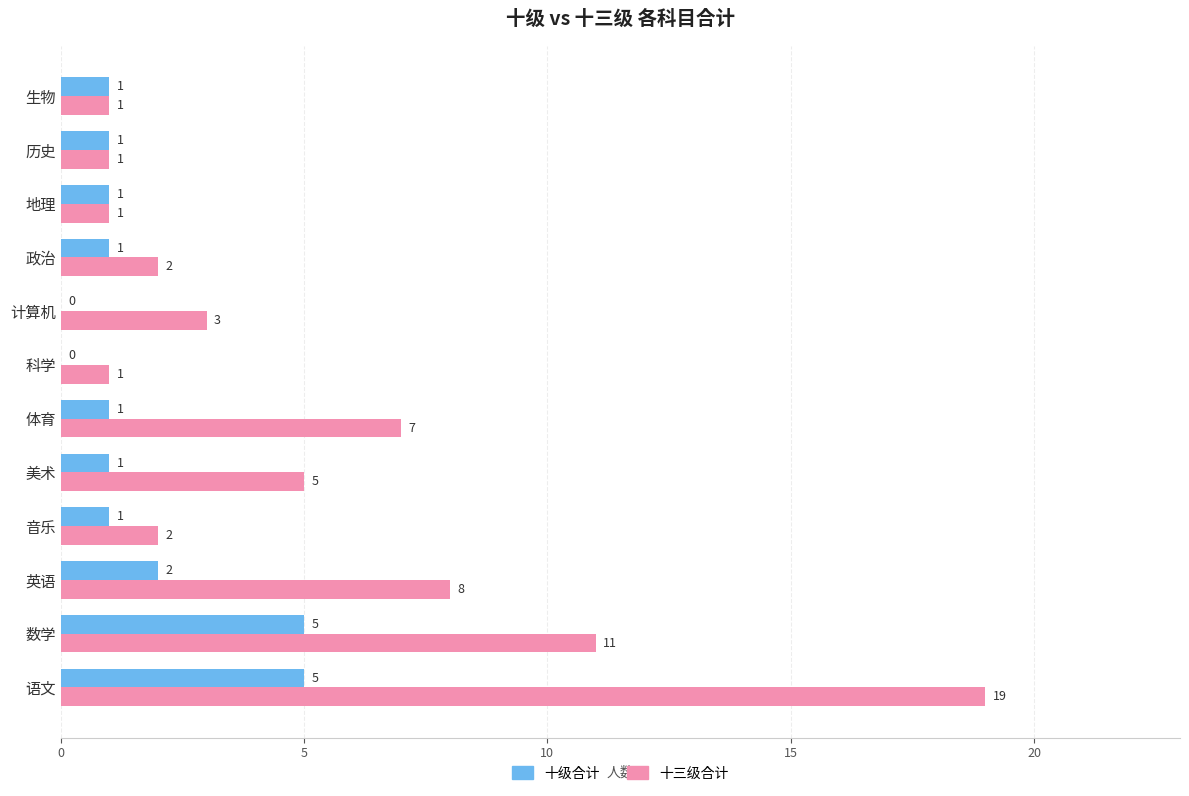

True or false: 十级合计 has a value of 1 at 英语.

False